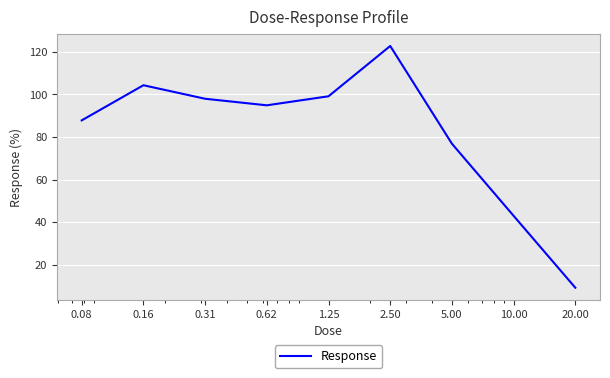

Reading right to left, extract all data points from this chart.

9.3	43.0	76.9	122.7	99.1	94.9	98.0	104.3	87.8